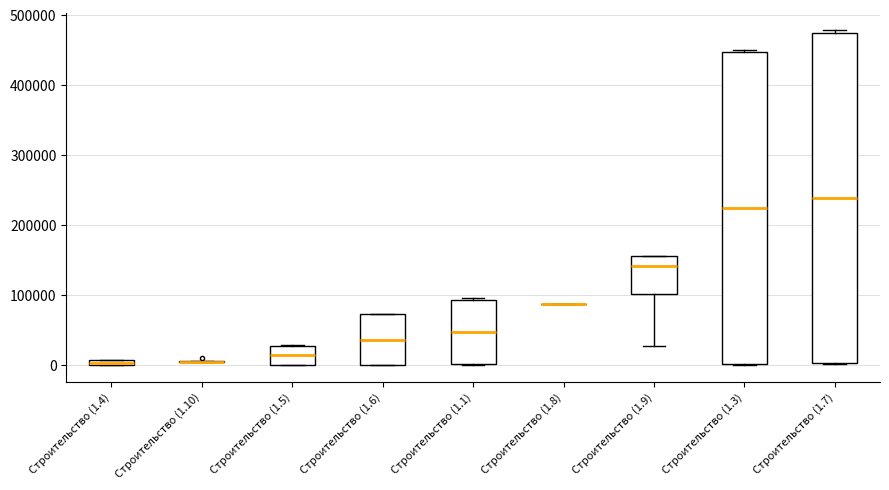

Comparing the boxes themselves (not the whiskers), which one is the tallest?

Строительство (1.7)